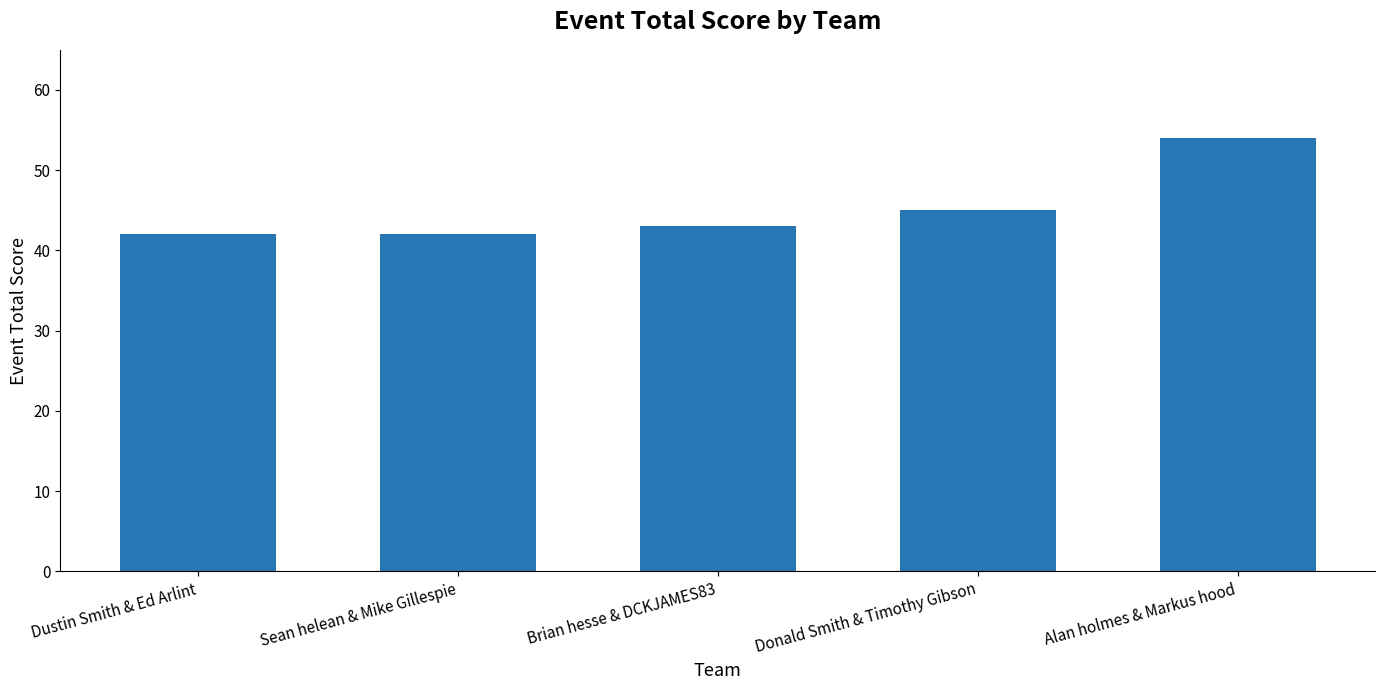

Between Alan holmes & Markus hood and Dustin Smith & Ed Arlint, which is larger?

Alan holmes & Markus hood